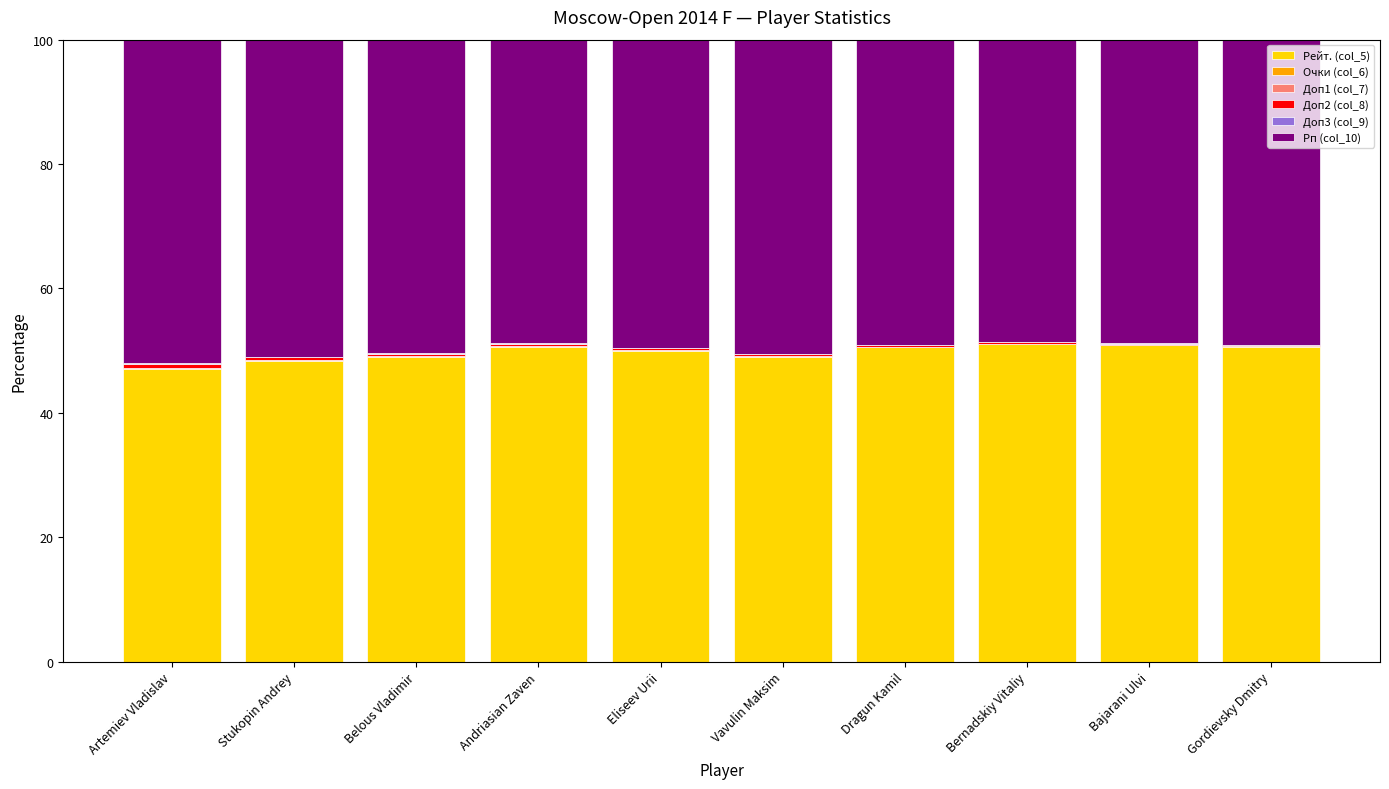

Is it true that Рейт. (col_5) equals 50.5 at Dragun Kamil?

True